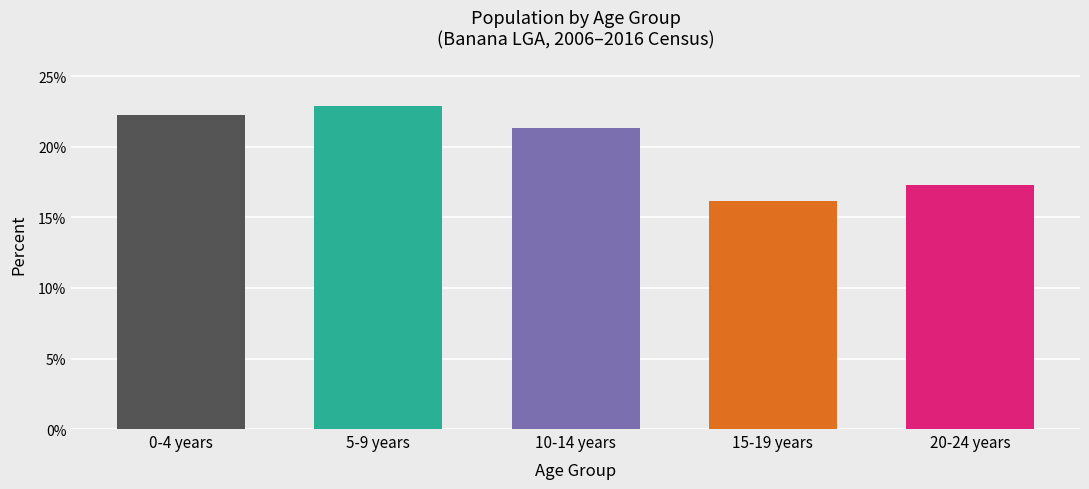

Reading left to right, what are all the values shown in this chart?

0-4 years=22.3	5-9 years=22.9	10-14 years=21.3	15-19 years=16.2	20-24 years=17.3